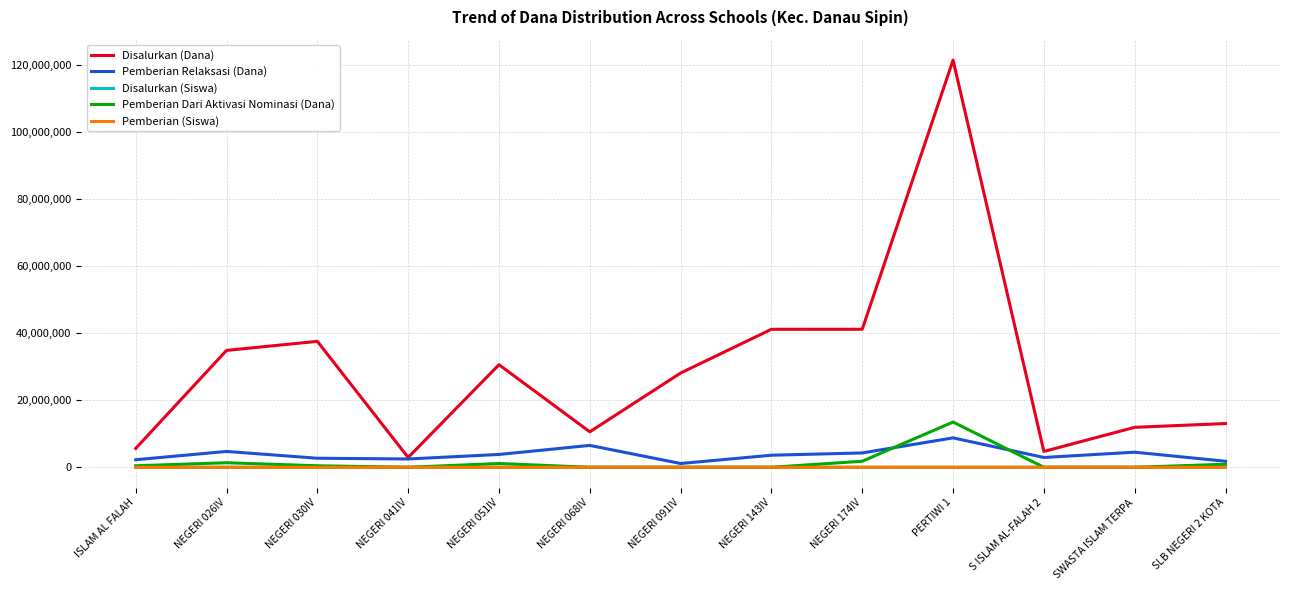

Between NEGERI 174IV and SLB NEGERI 2 KOTA, which series saw the biggest shift?

Disalurkan (Dana)